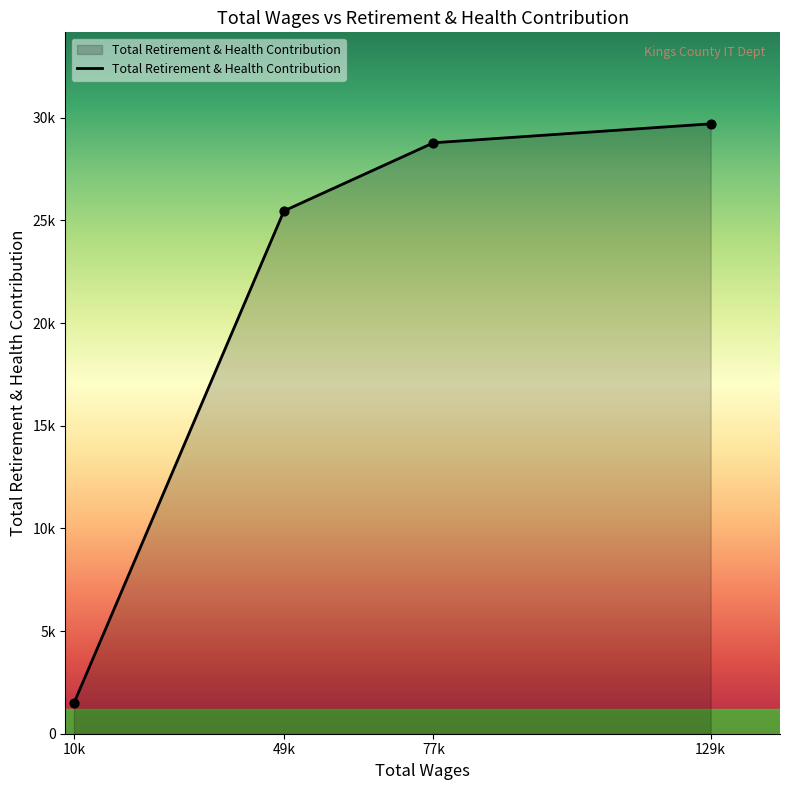

Approximately how many times larger is the value at 49k compared to 77k?

0.9